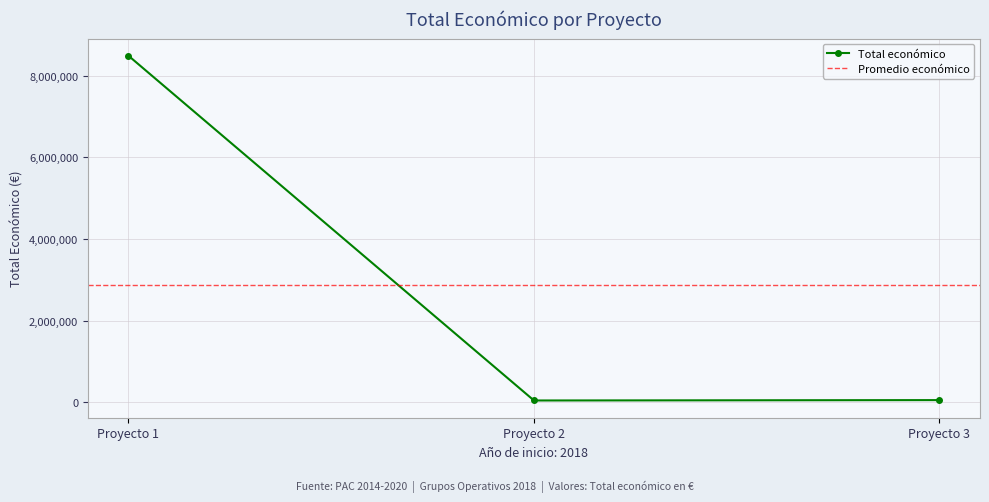

Where is Total económico nearest to the value 4263922?

Proyecto 3